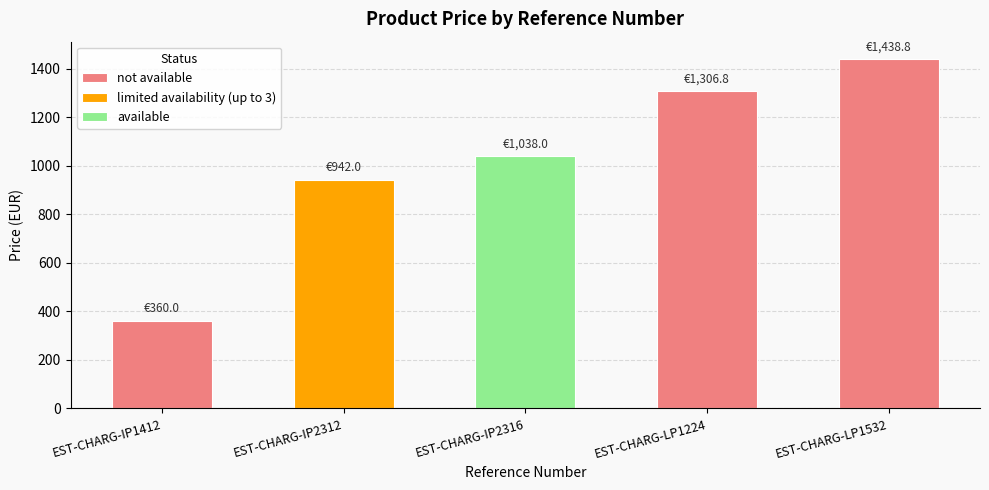

What is the sum of all not available values?

3105.6